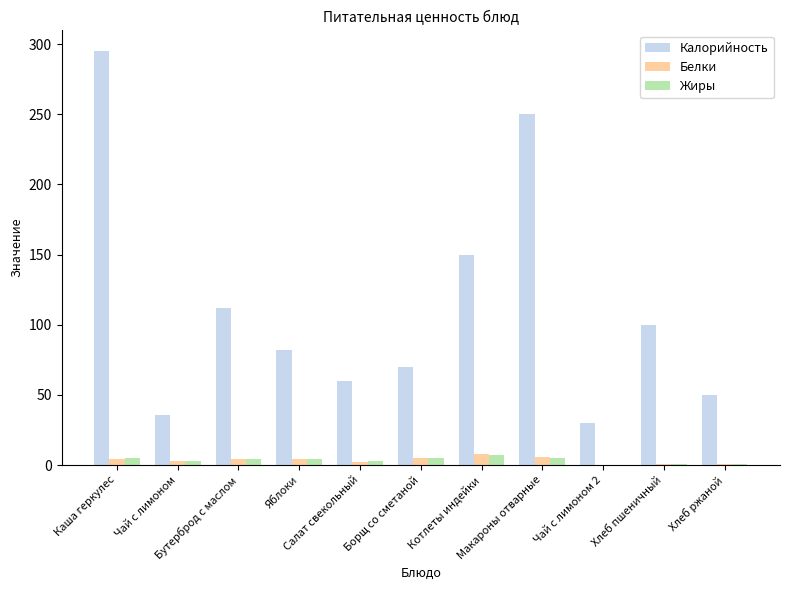

How many series are shown in this chart?

3